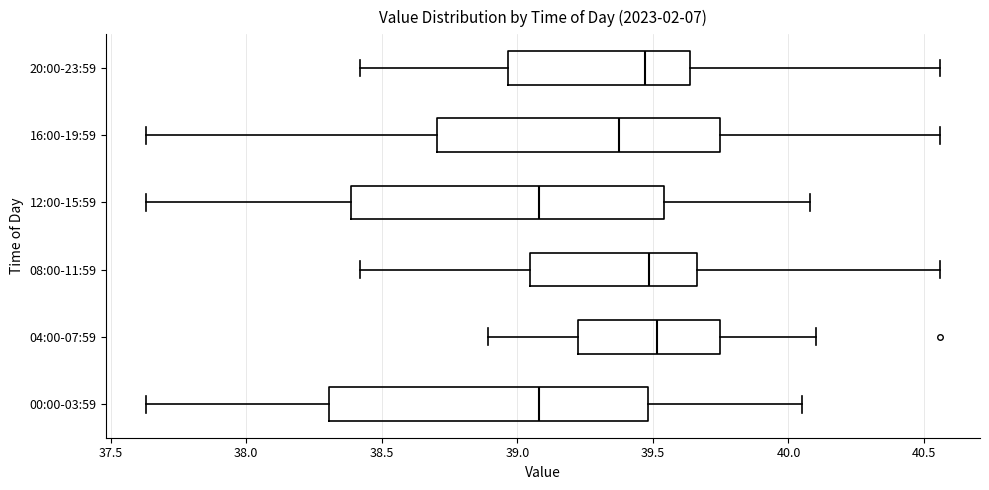

Where is the left edge of the box for 08:00-11:59 on the x-axis? The values are not printed on the chart, so give them approximately, as read against the axis.

39.05